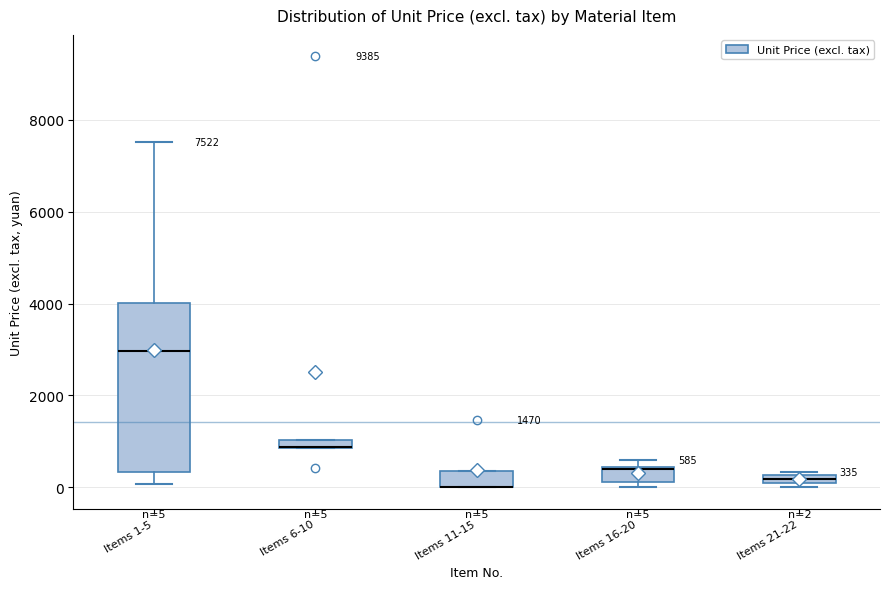

Comparing the boxes themselves (not the whiskers), which one is the tallest?

Items 1-5